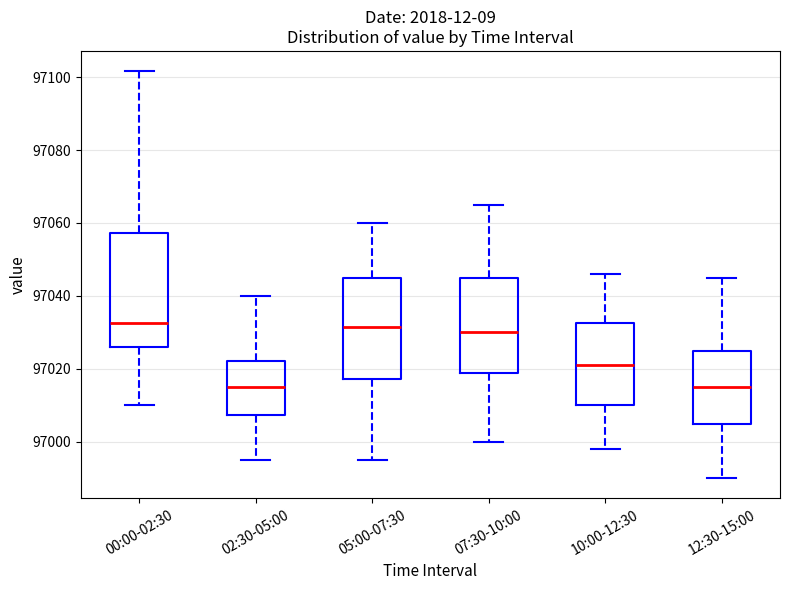

Comparing the boxes themselves (not the whiskers), which one is the tallest?

00:00-02:30